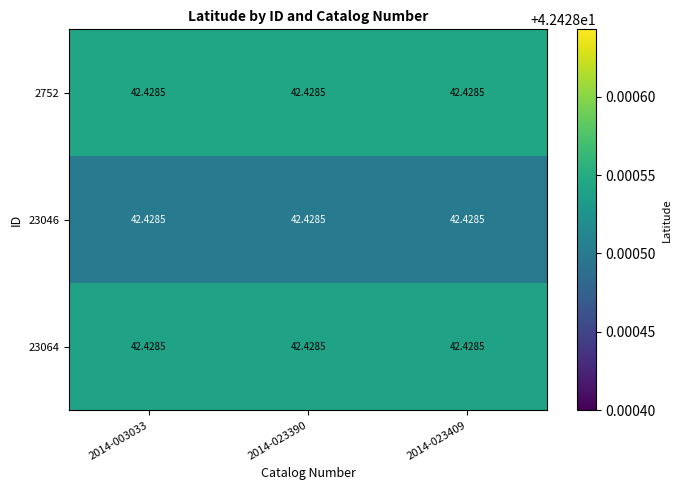

How many distinct data groups are displayed?

3